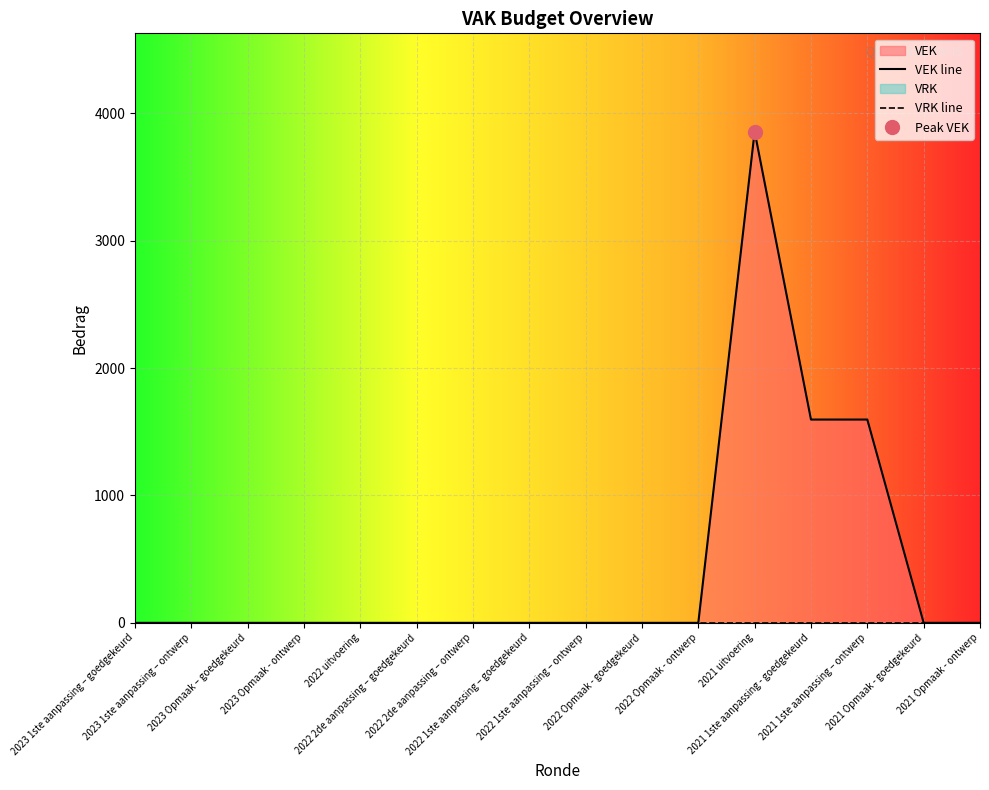

How many points are higher than both their immediate neighbors (excluding endpoints)?

1